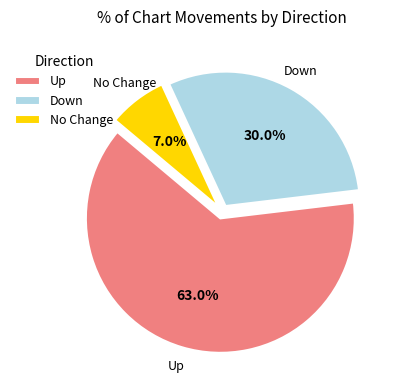

What is the majority slice?

Up